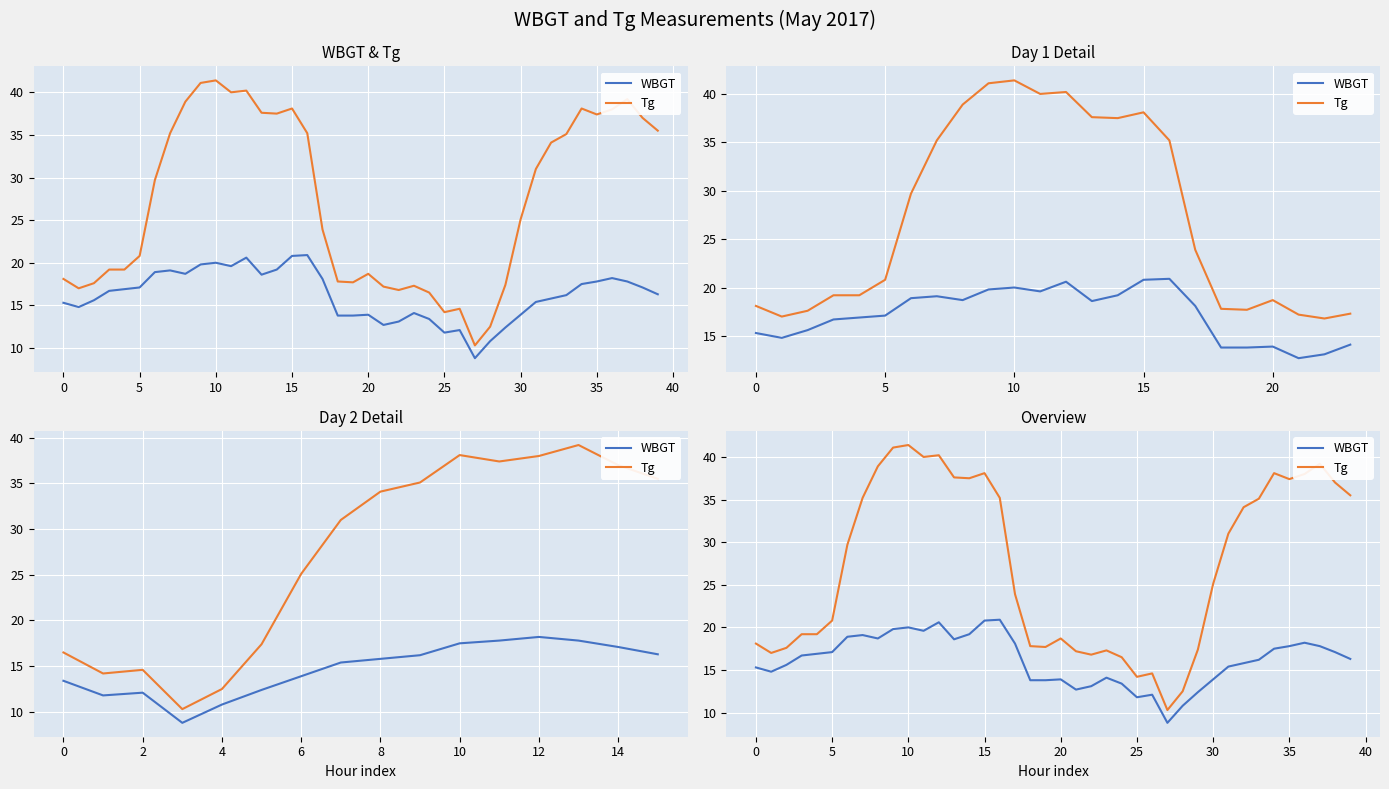

What is the value of the WBGT point at the 29th from the left?

10.8